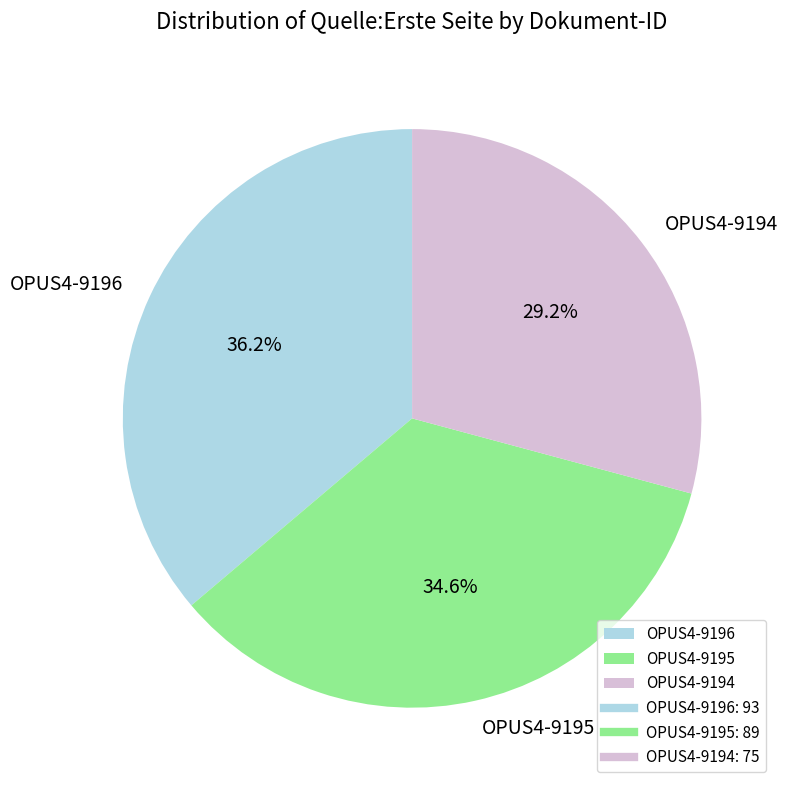

Which slice is the largest?

OPUS4-9196